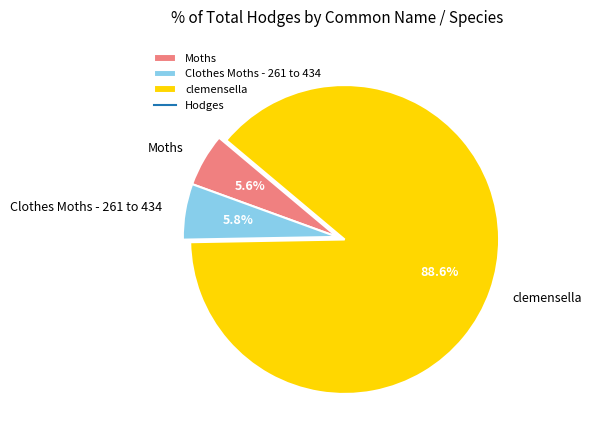

Is it true that clemensella is 89% of the pie?

True